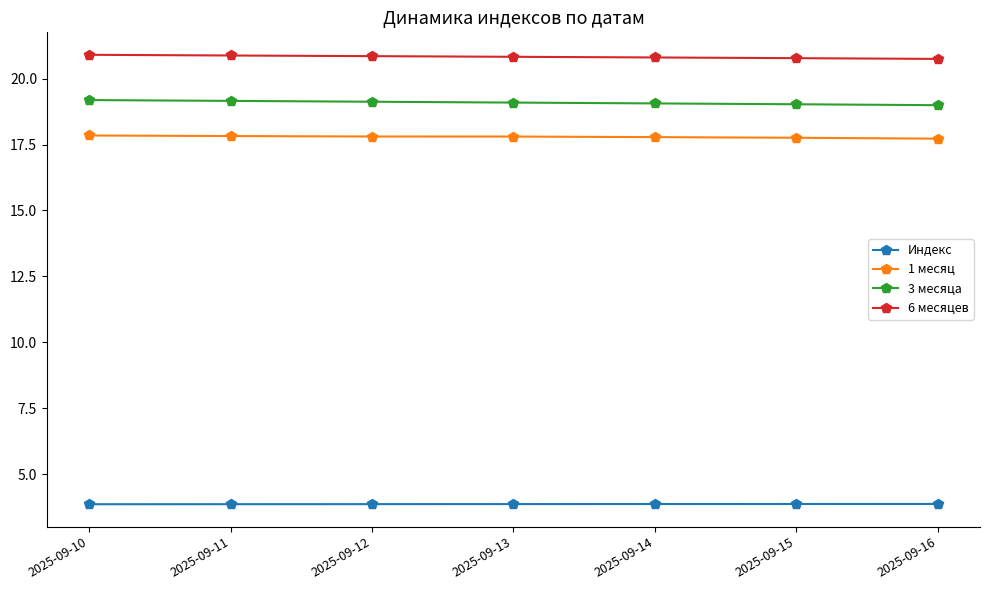

Is the value of 6 месяцев at 2025-09-16 greater than the value of 3 месяца at 2025-09-16?

Yes